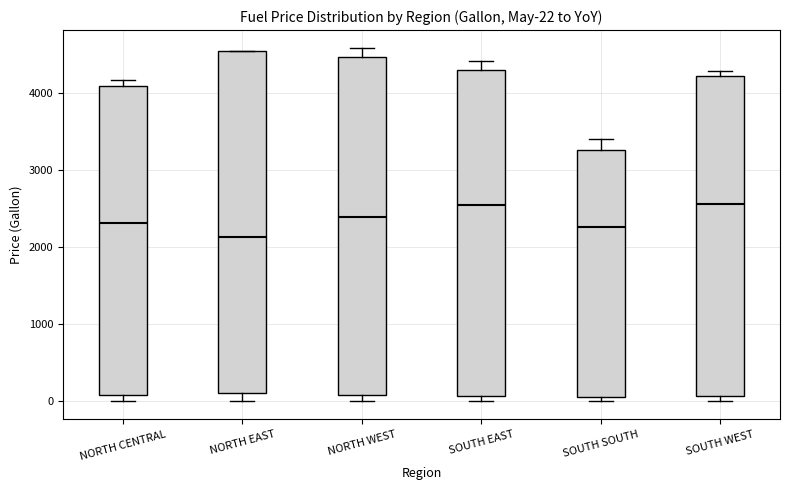

Which box has the lowest median line?

NORTH EAST